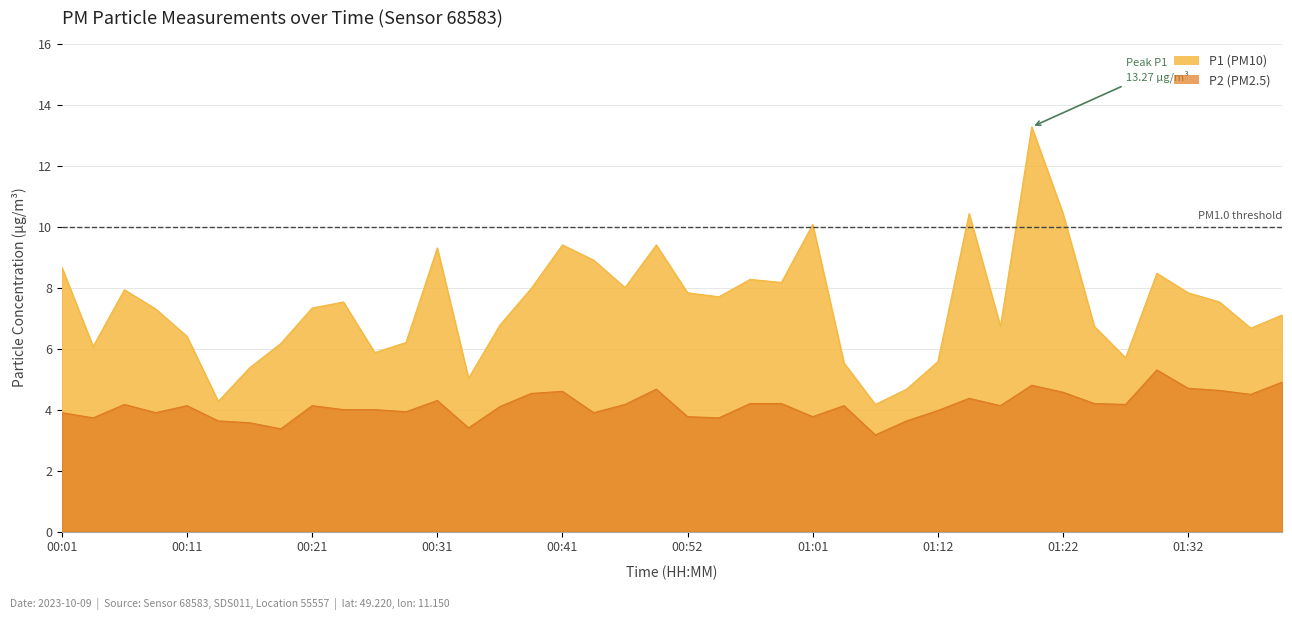

Rank the series at 00:57 from highest to lowest value.

P1, P2